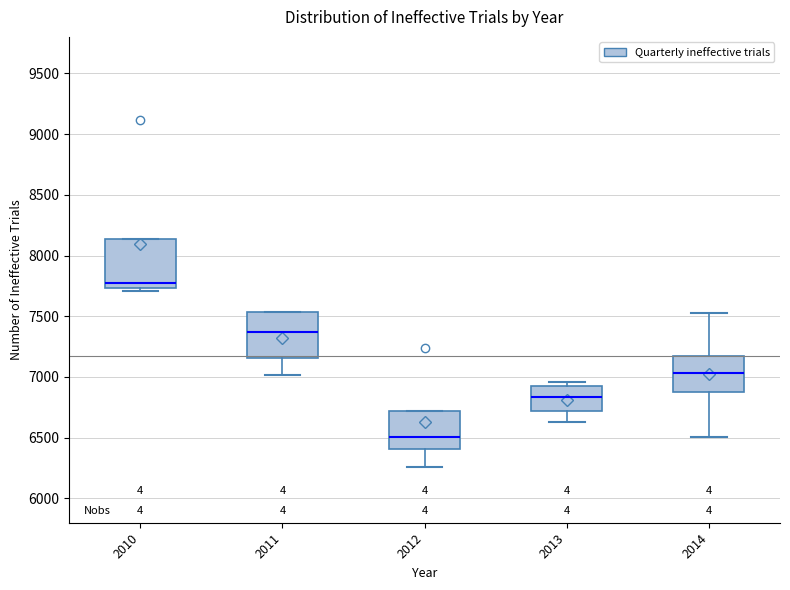

Reading left to right, transcribe this box plot: for each box, give where its median line is, the range the box spans, and where its two whiskers end, as read against the y-axis. The values are not printed on the chart, so give them approximately, as read against the axis.

2010: median 7800, box 7750 to 8150, whiskers 7700 to 8150
2011: median 7350, box 7150 to 7550, whiskers 7000 to 7550
2012: median 6500, box 6400 to 6700, whiskers 6250 to 6700
2013: median 6850, box 6700 to 6950, whiskers 6650 to 6950 (just above the box's upper edge)
2014: median 7050, box 6900 to 7150, whiskers 6500 to 7550